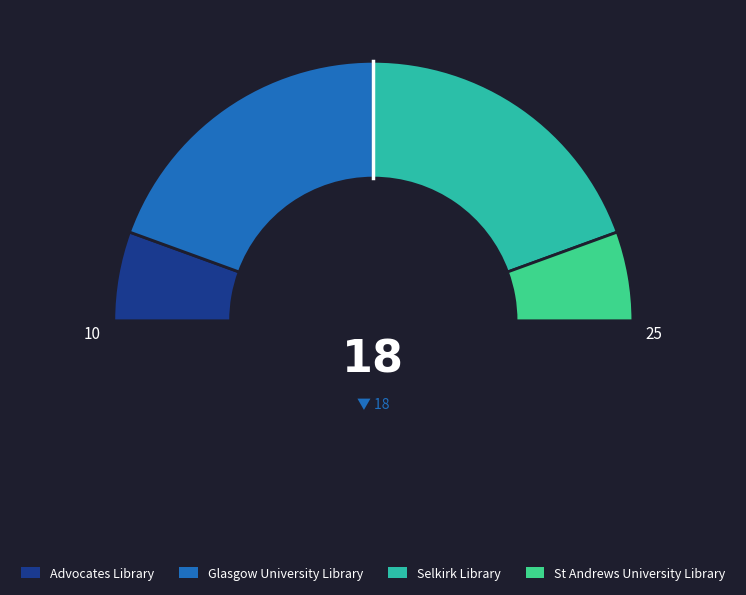

What percentage is the Glasgow University Library slice, to the nearest percent?

39%